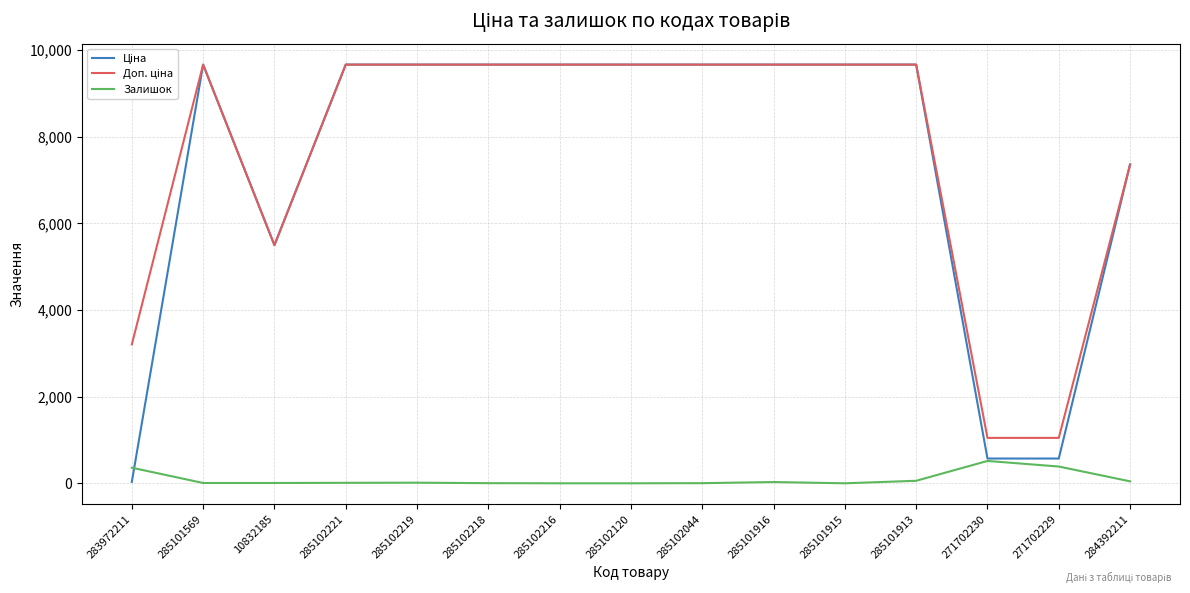

At how many categories does at least one series exceed 5577?

11